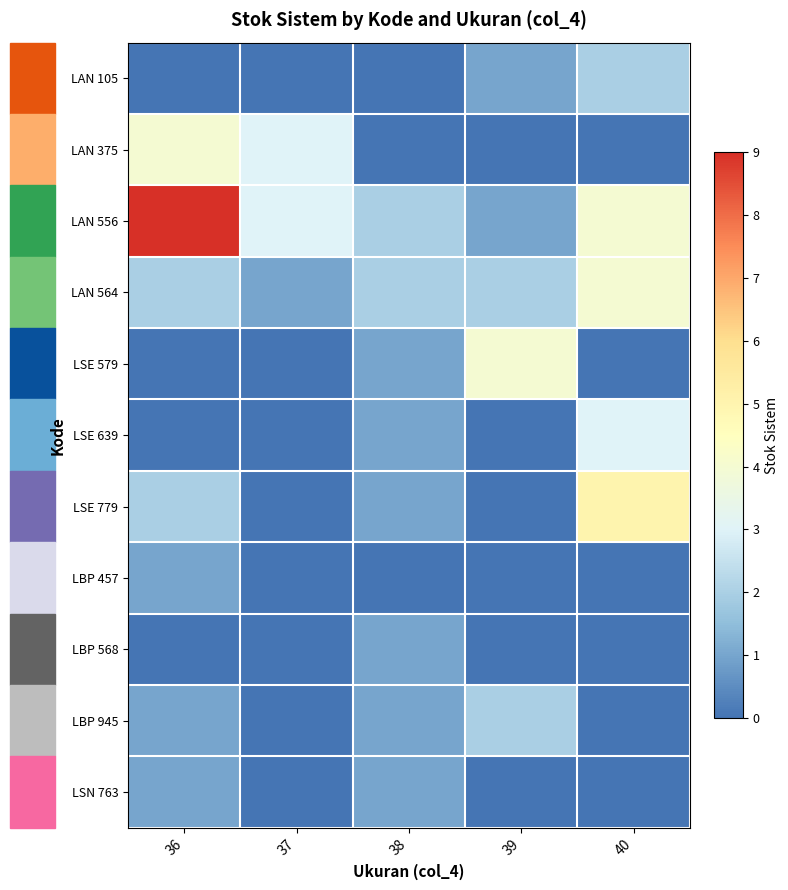

Between 38 and 36, which is larger?

38